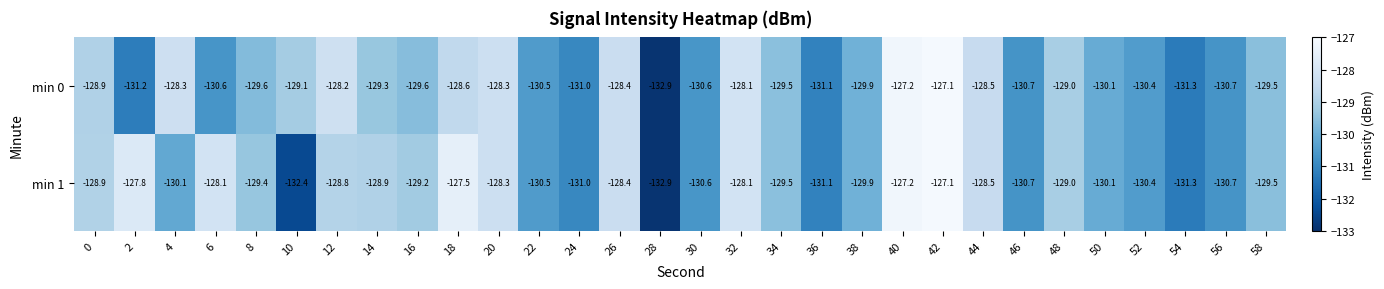

What is the maximum value shown in the chart?

-127.1